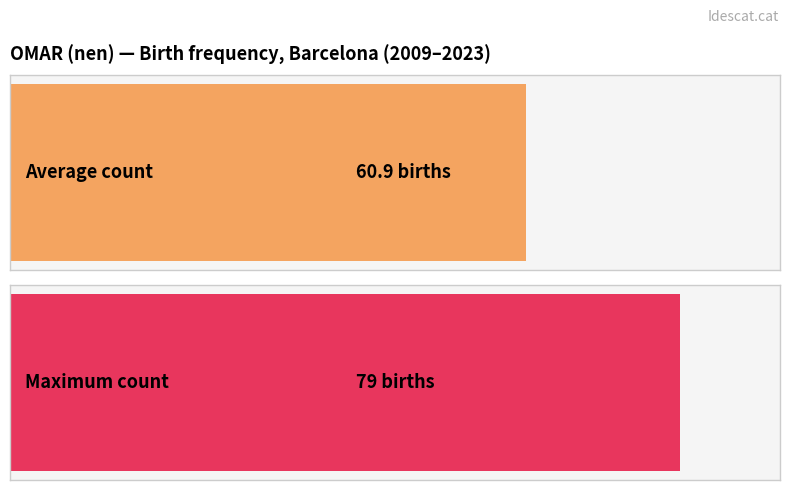

The chart shows a value of 27 at 1999. True or false?

False